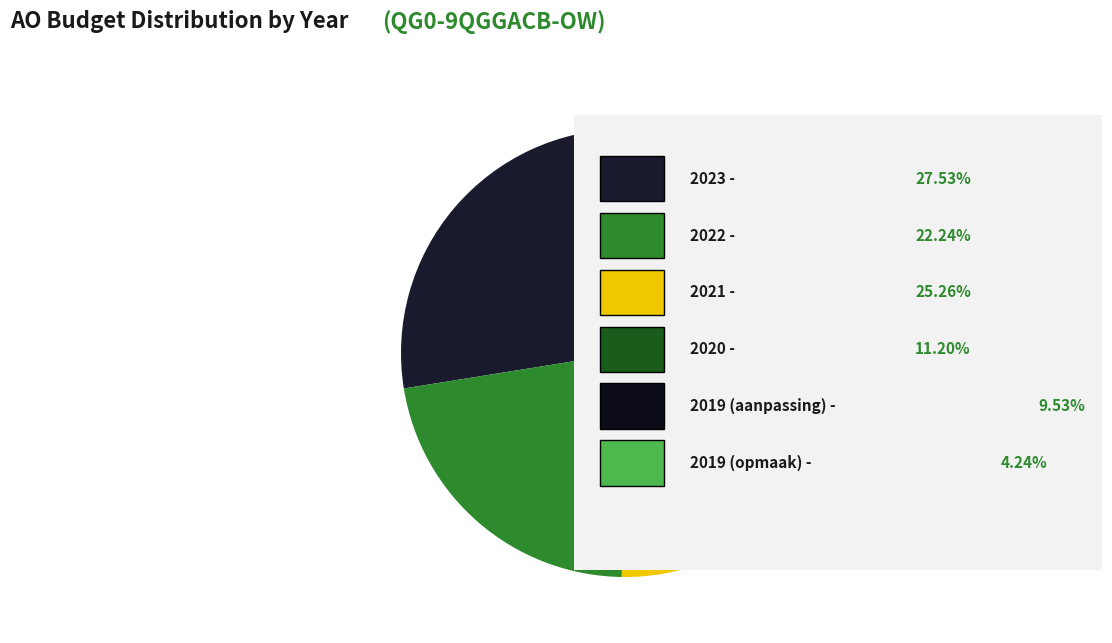

To the nearest percent, what is the average slice percentage?

17%